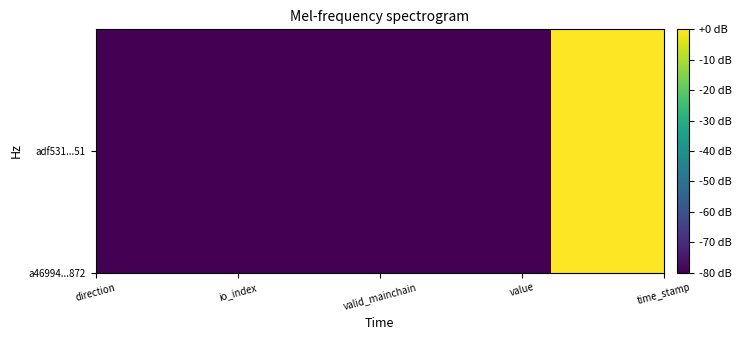

Count the number of categories in the chart.

5